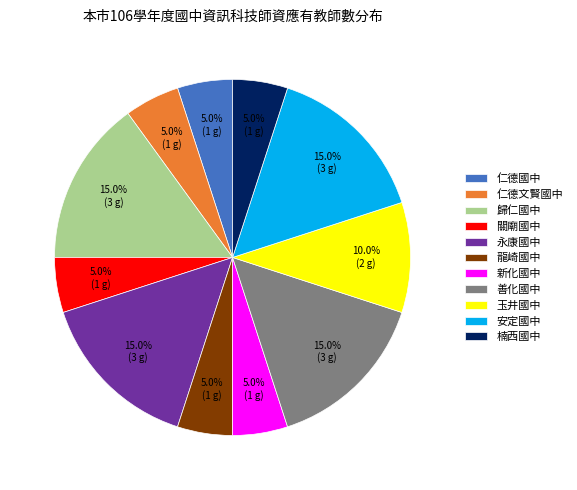

Does any single category account for the majority?

No